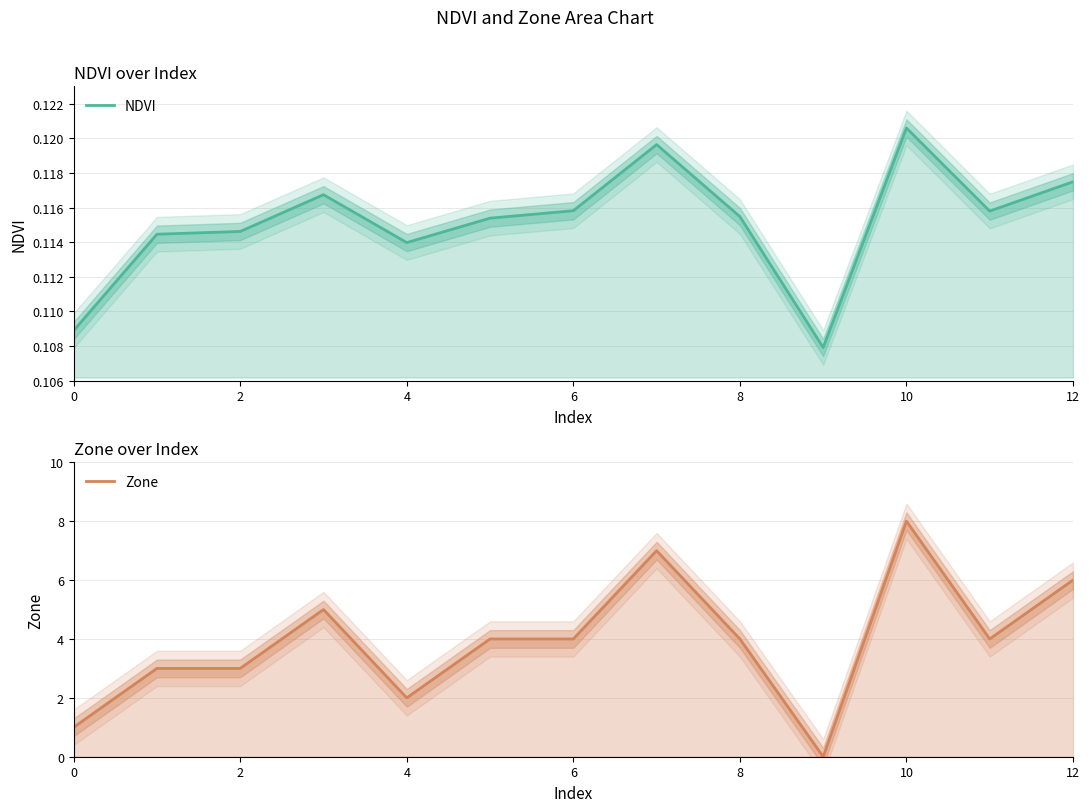

At 6, list the series in order from largest to smallest.

Zone, NDVI